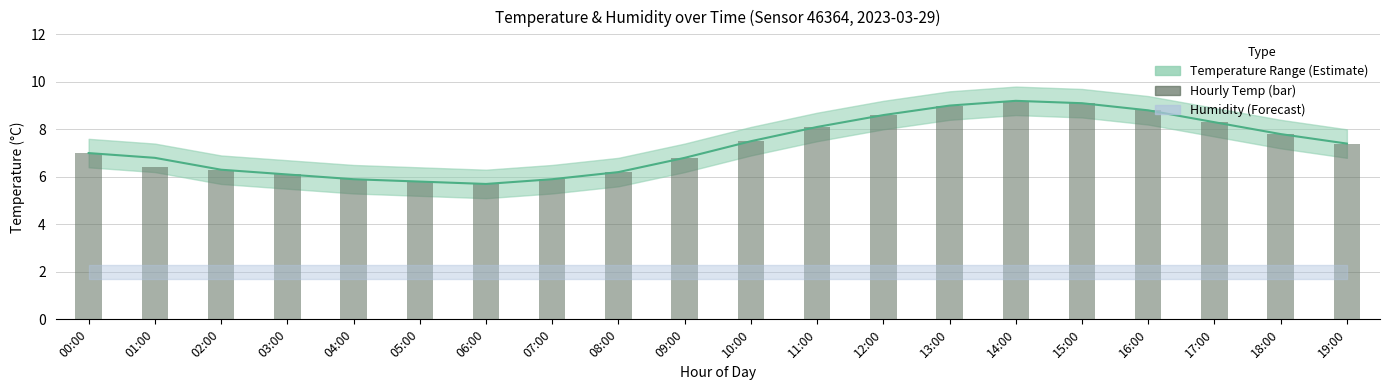

Between 09:00 and 06:00, which is larger?

09:00